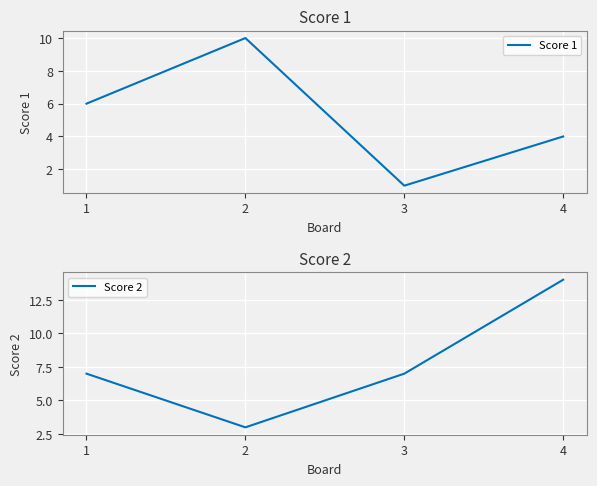

Rank the categories by Score 1 value from lowest to highest.

3, 4, 1, 2